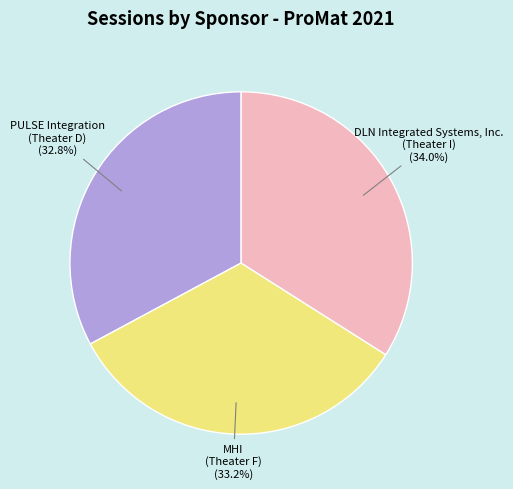

Between PULSE Integration (Theater D) and DLN Integrated Systems, Inc. (Theater I), which is larger?

DLN Integrated Systems, Inc. (Theater I)